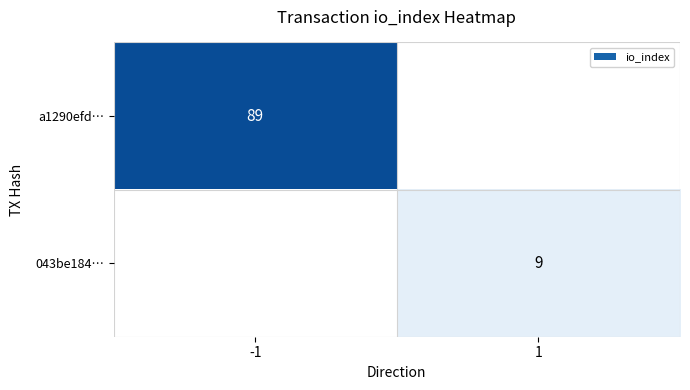

How many distinct data groups are displayed?

2